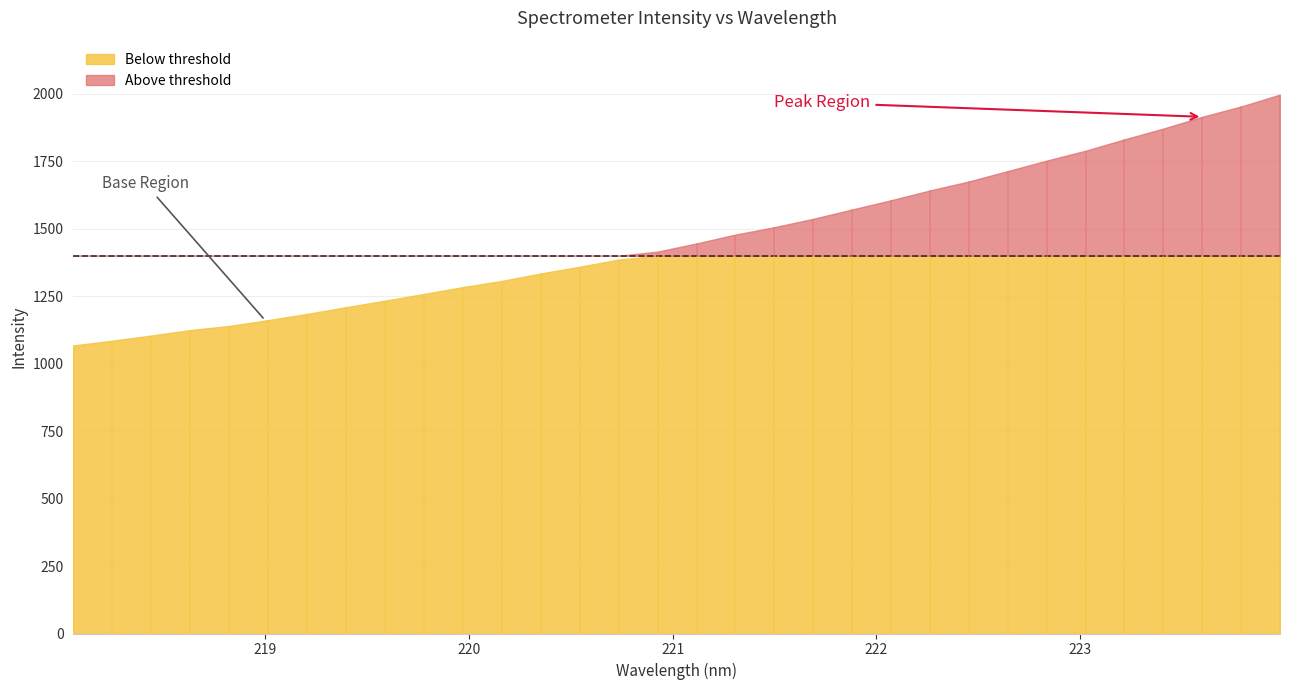

What is the label of the 22nd point from the right?

219.9712